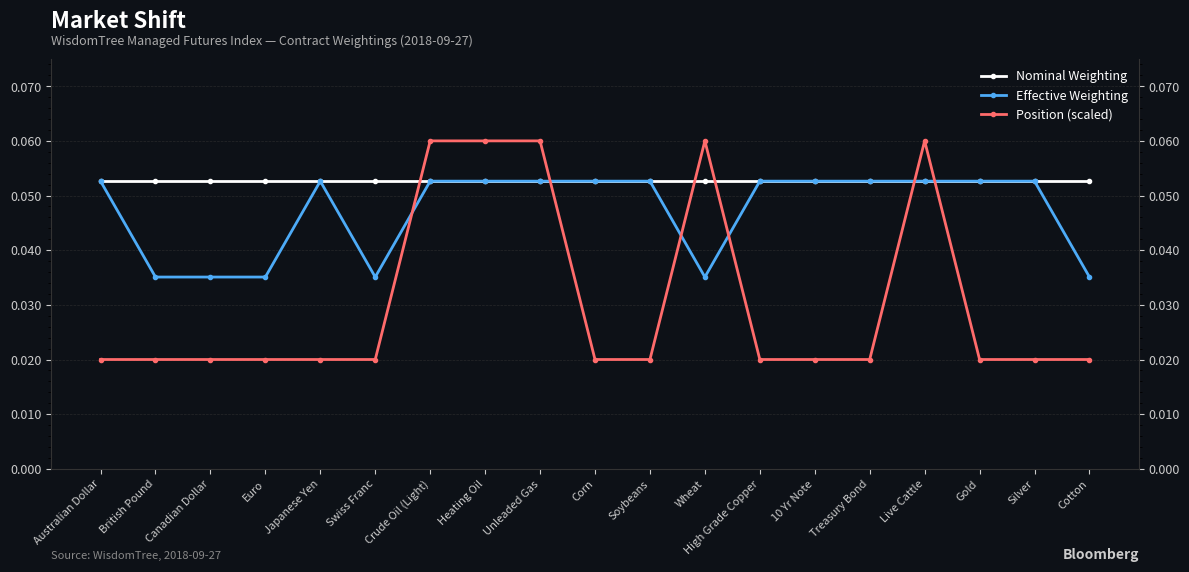

What is the label of the 14th point from the right?

Swiss Franc